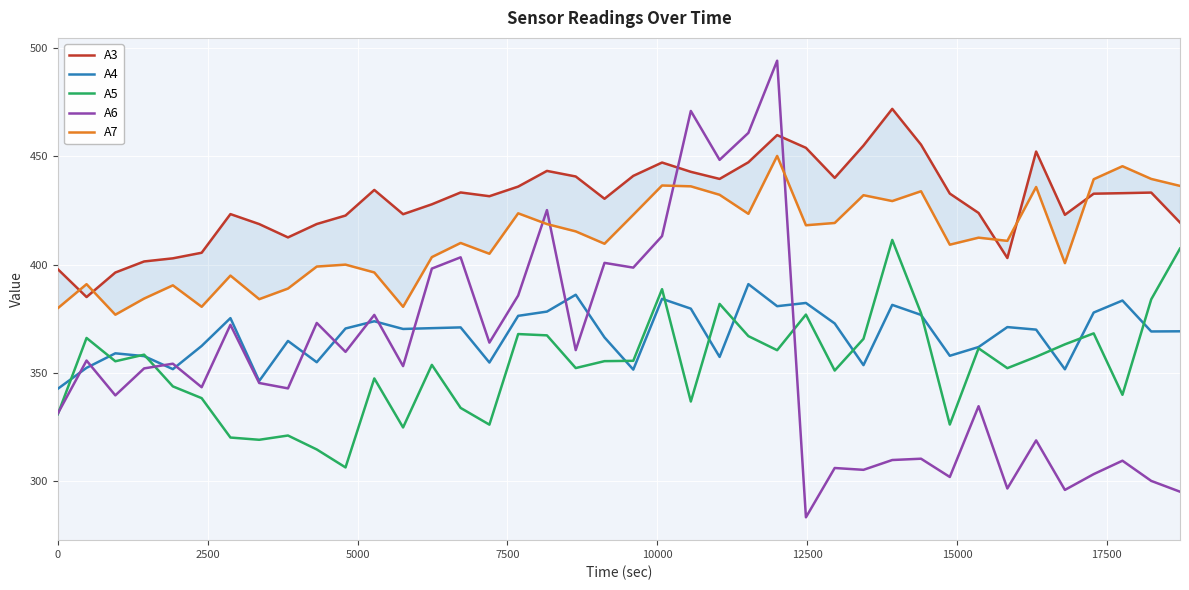

How many lines are shown in the chart?

5